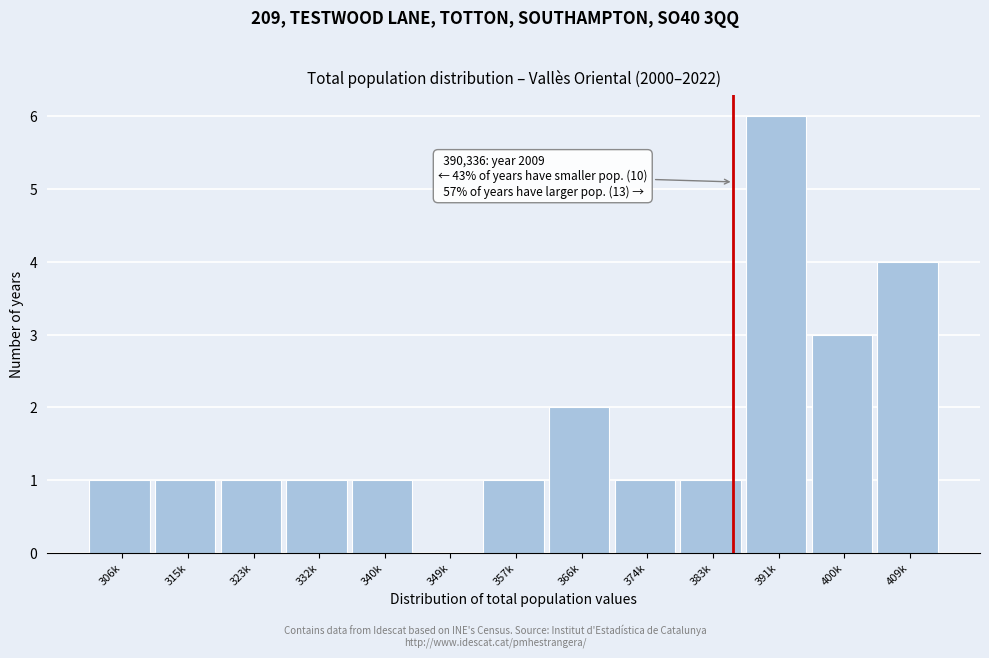

Reading left to right, transcribe all the data shown in this chart.

306k=1	315k=1	323k=1	332k=1	340k=1	349k=0	357k=1	366k=2	374k=1	383k=1	391k=6	400k=3	409k=4